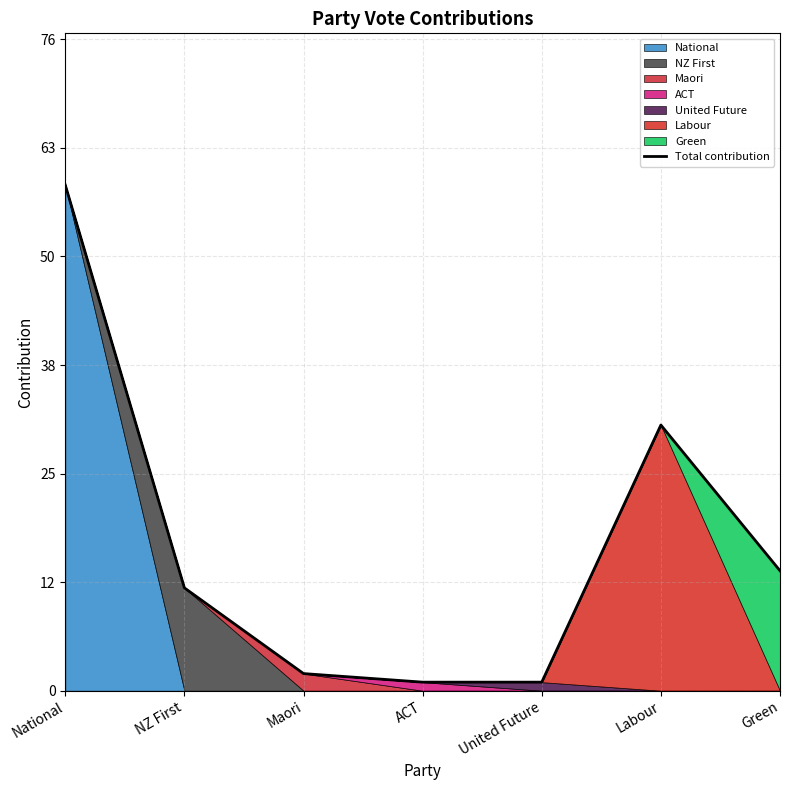

Does the chart have visible grid lines?

Yes